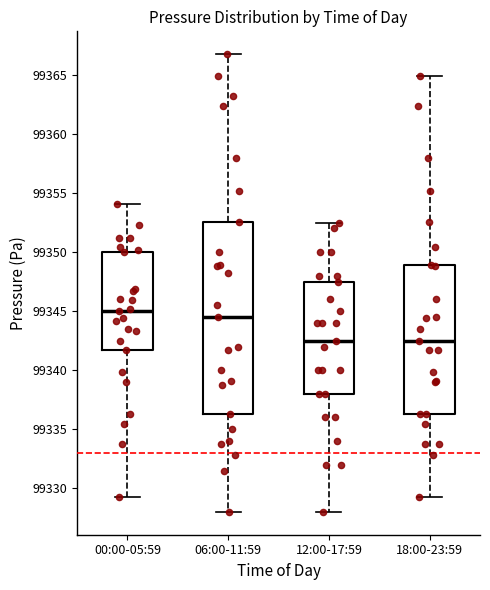

Comparing the boxes themselves (not the whiskers), which one is the tallest?

06:00-11:59